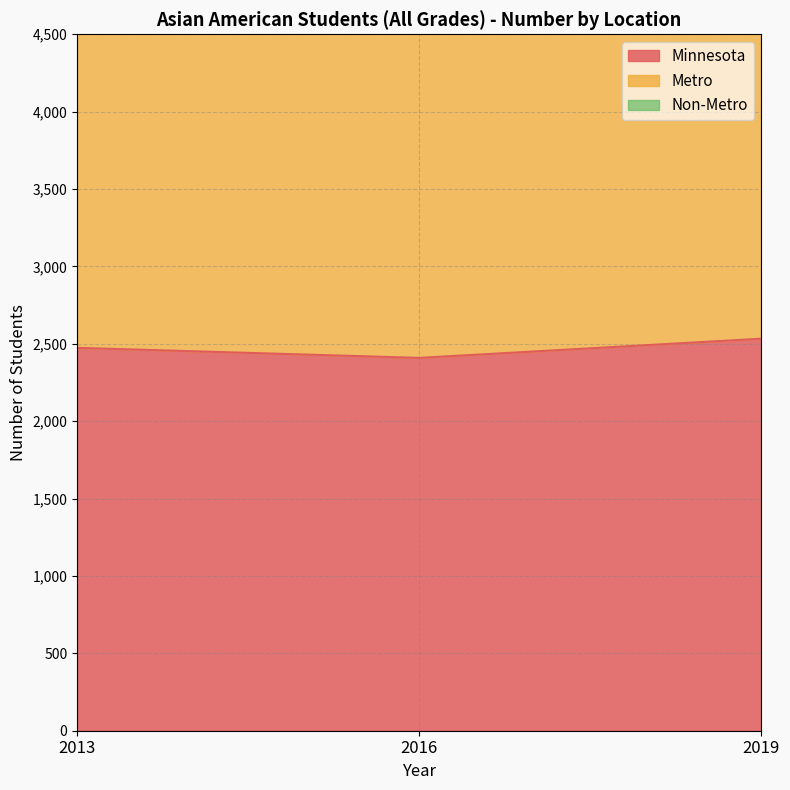

Rank the categories by Metro value from highest to lowest.

2013, 2016, 2019